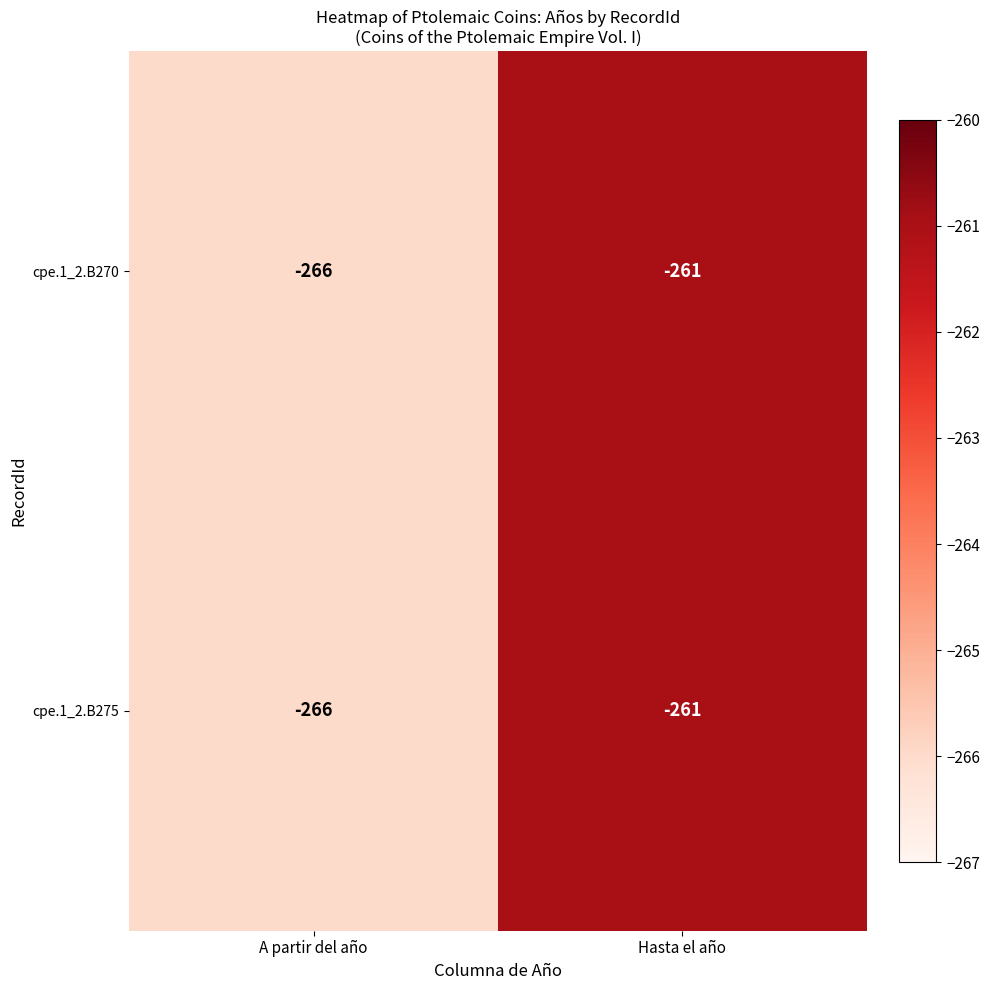

At which category does the chart reach its minimum across all series?

A partir del año